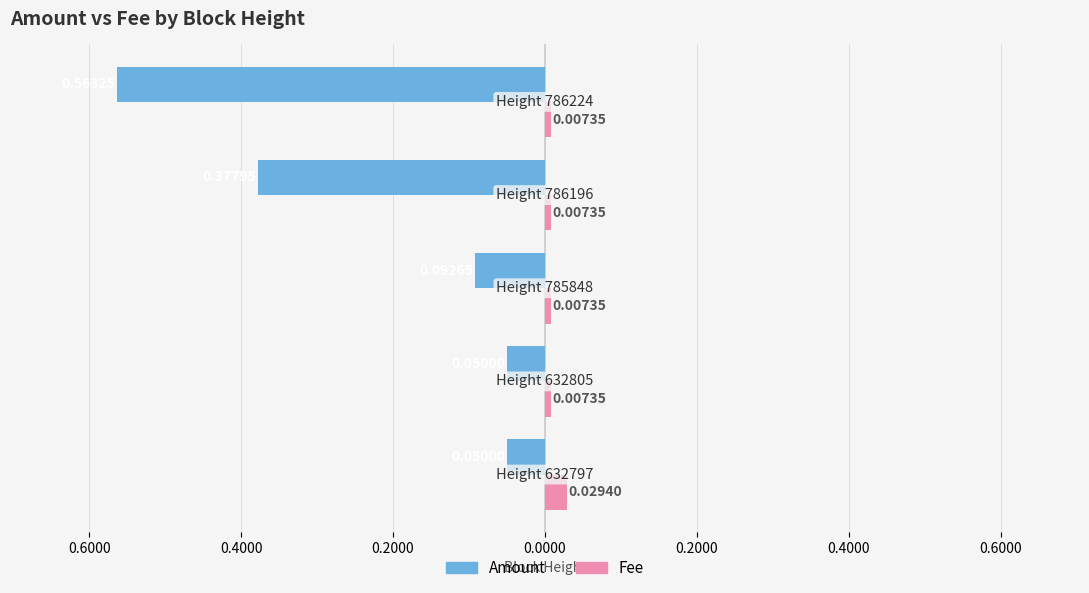

What is the difference between the maximum and minimum values in the Amount series?

0.5